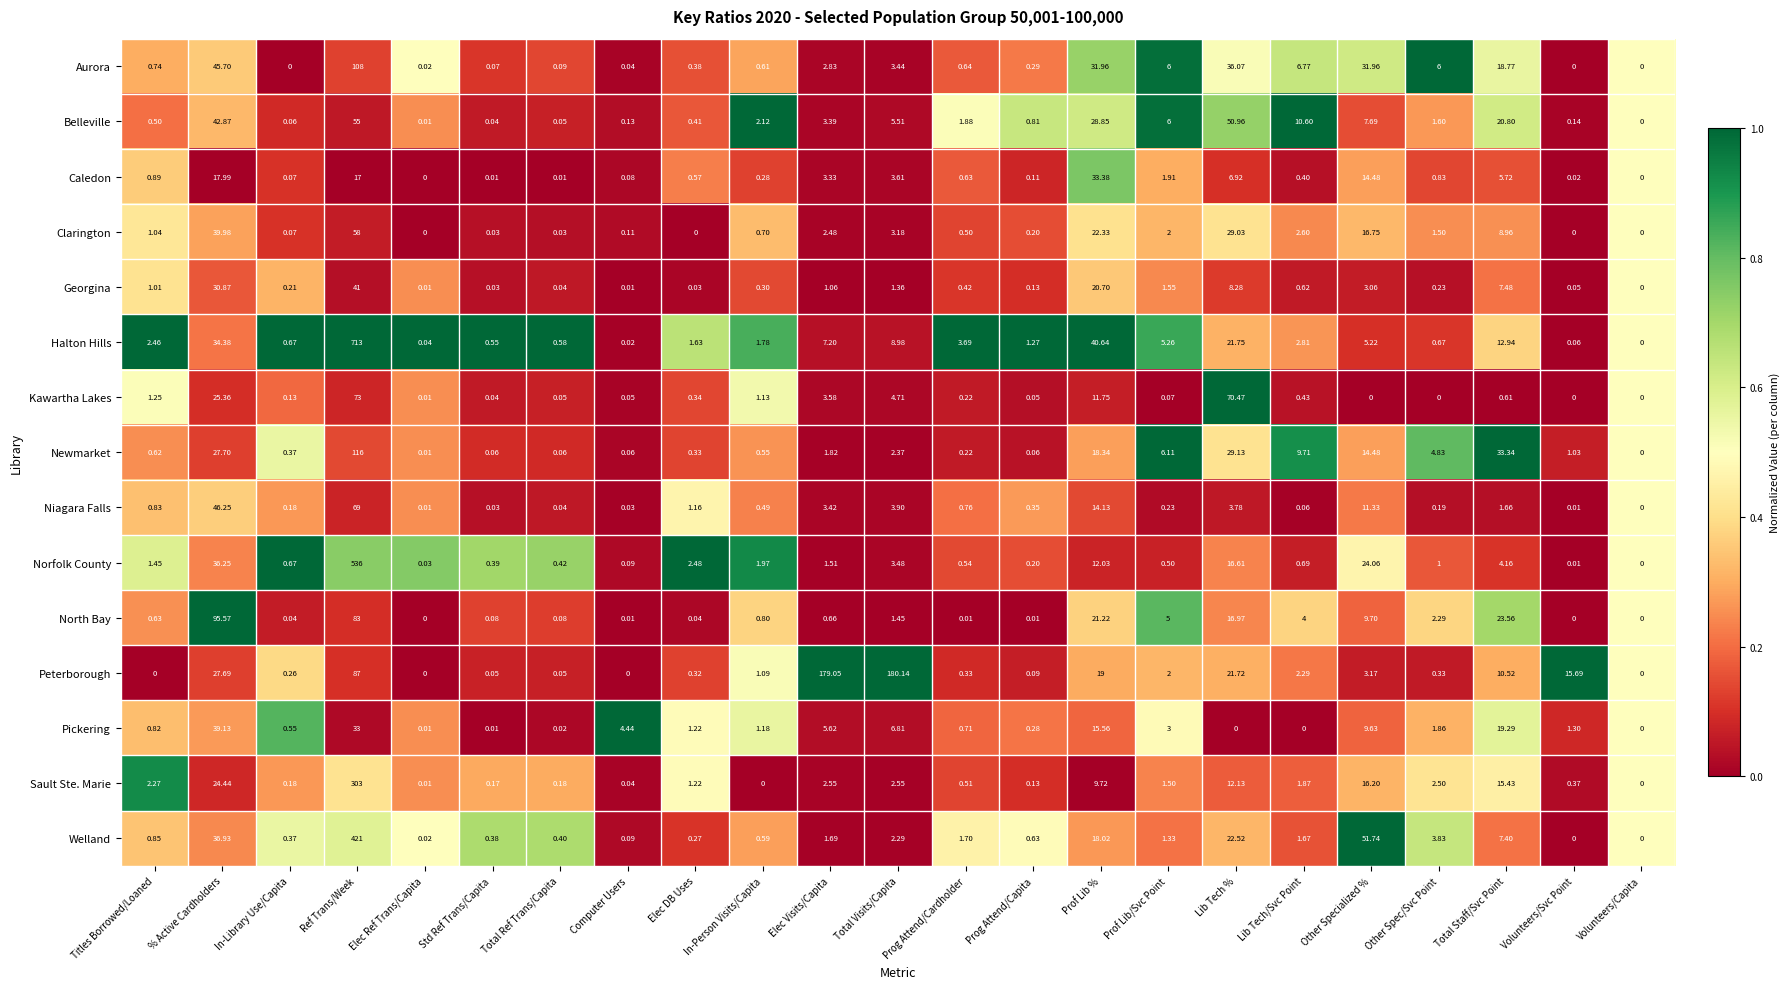

What is the greatest value displayed?

713.0